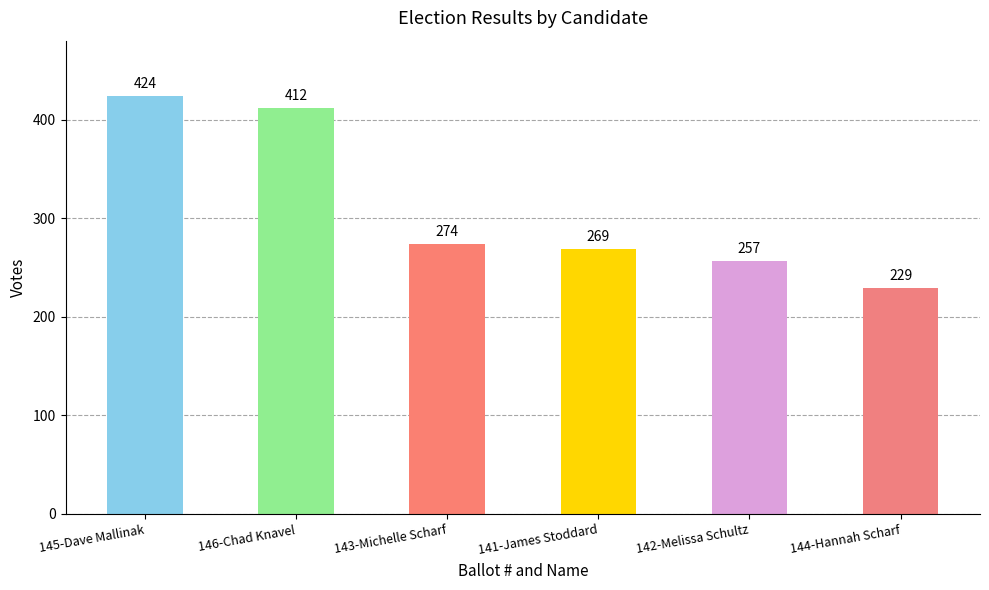

The value at 145-Dave Mallinak is 721. True or false?

False